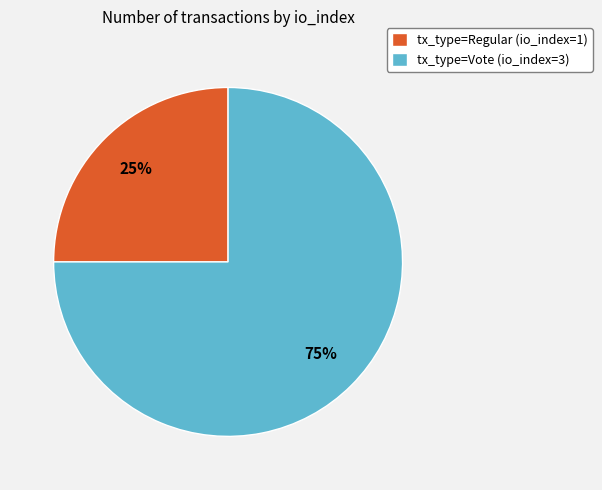

To the nearest percent, what portion does tx_type=Vote (io_index=3) represent?

75%